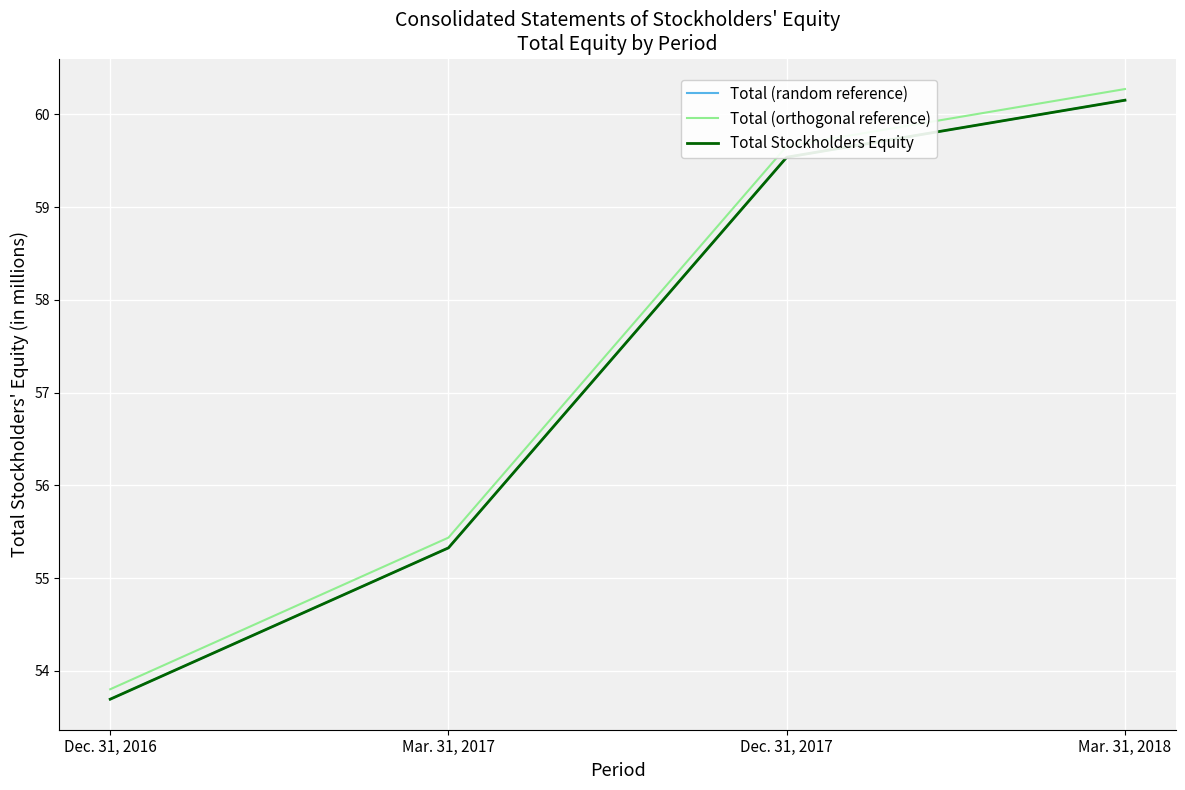

Does the chart have visible grid lines?

Yes